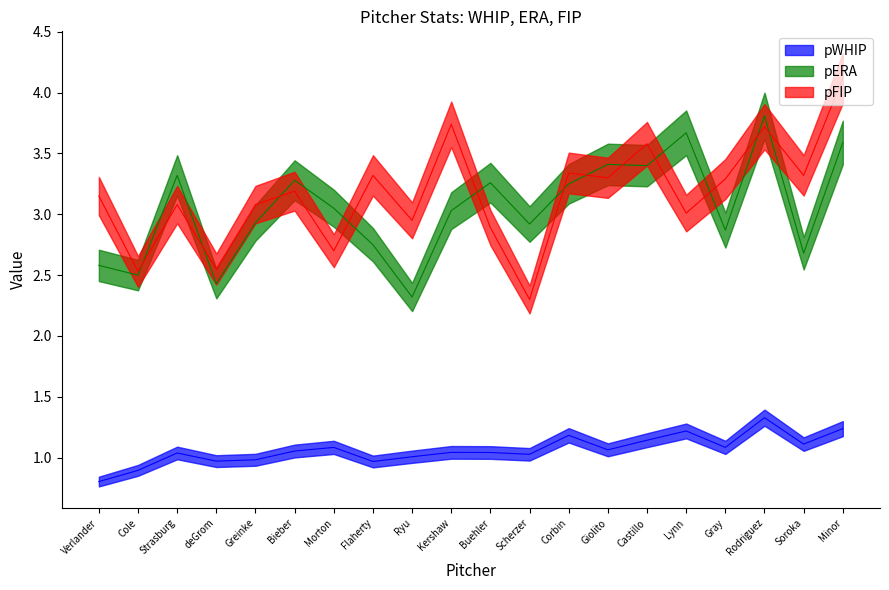

At which label is pFIP closest to 3?

Lynn